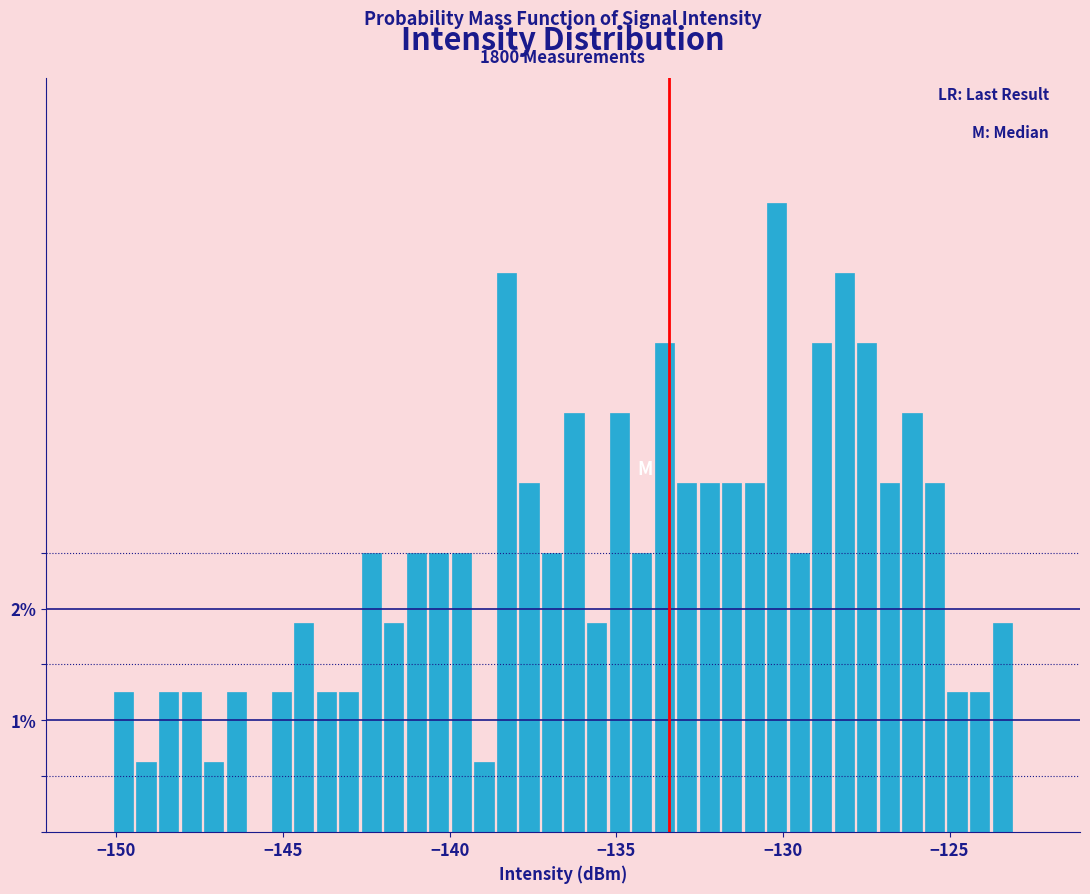

Around what value on the x-axis is the tallest bar? Give the approximate position of its centre, as read against the axis.

-130.0